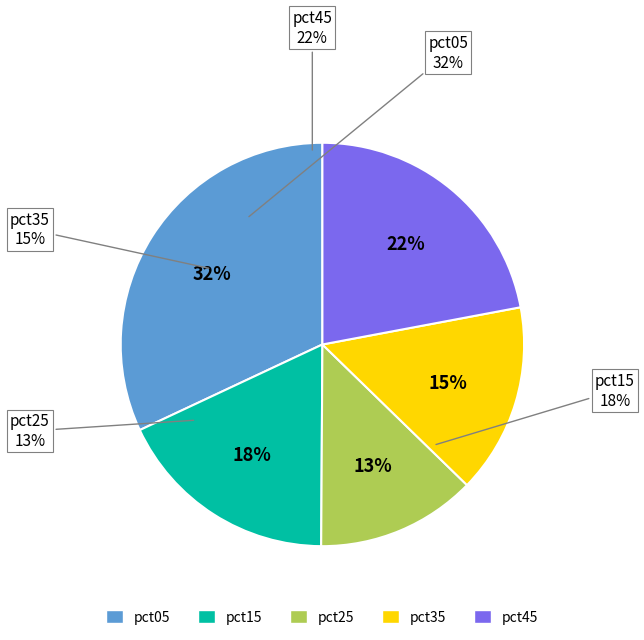

To the nearest percent, what is the average slice percentage?

20%